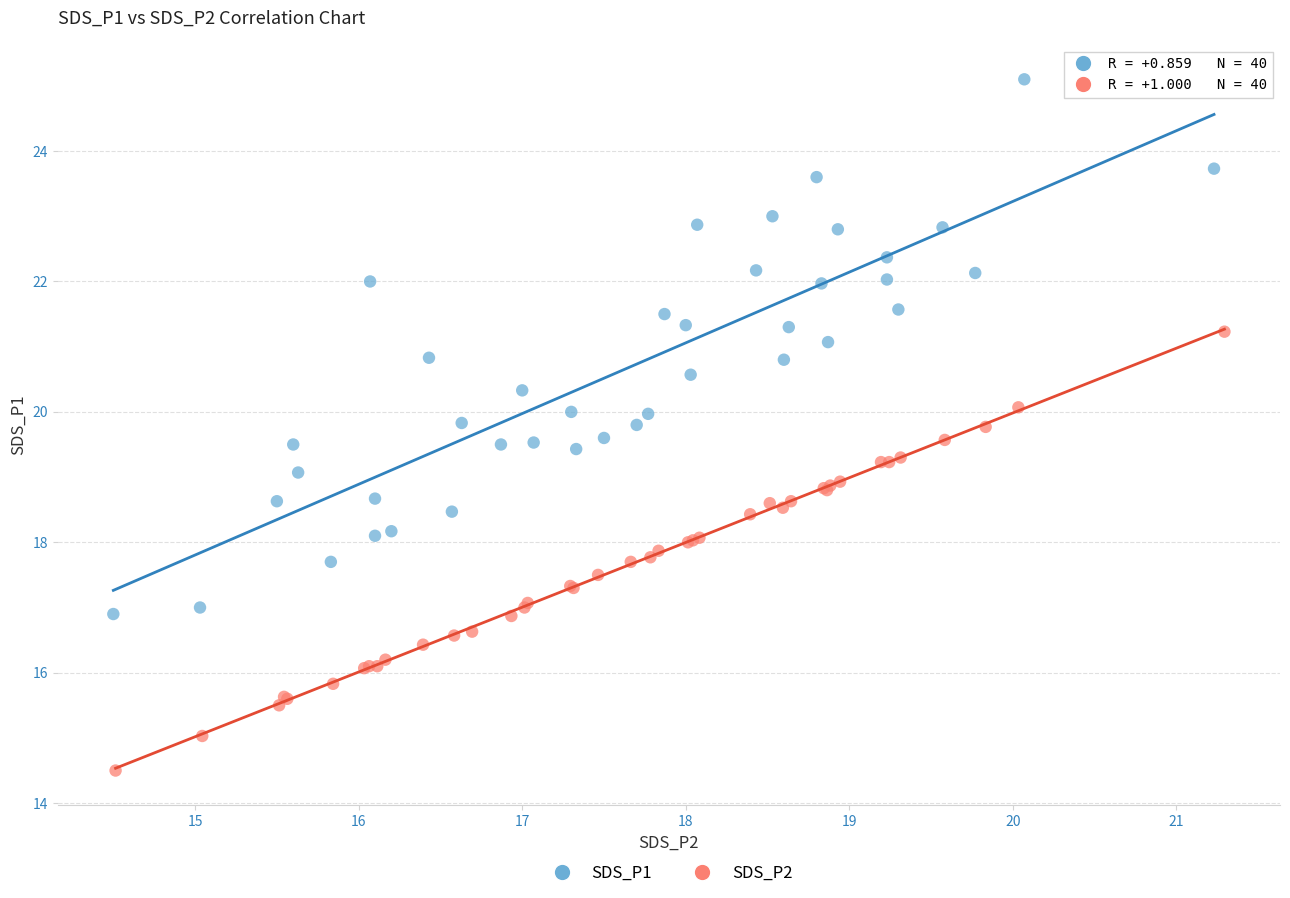

Which series contains the lowest Y value?

SDS_P2